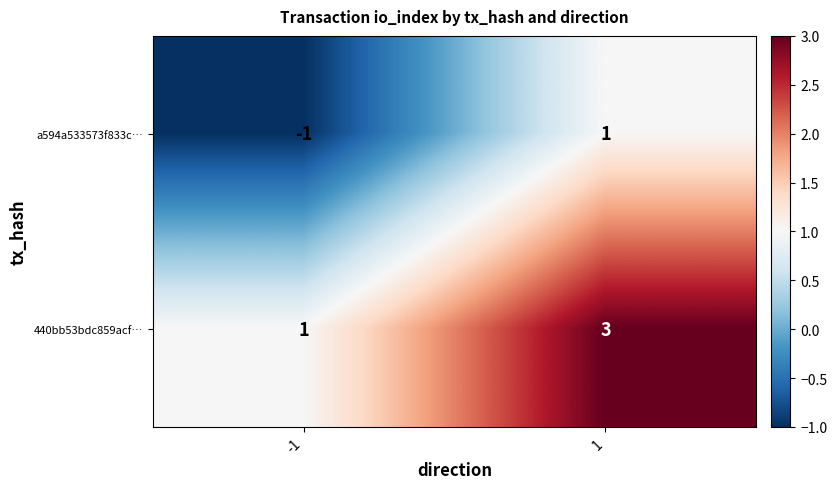

Rank the series at 1 from lowest to highest value.

a594a533573f833c…, 440bb53bdc859acf…